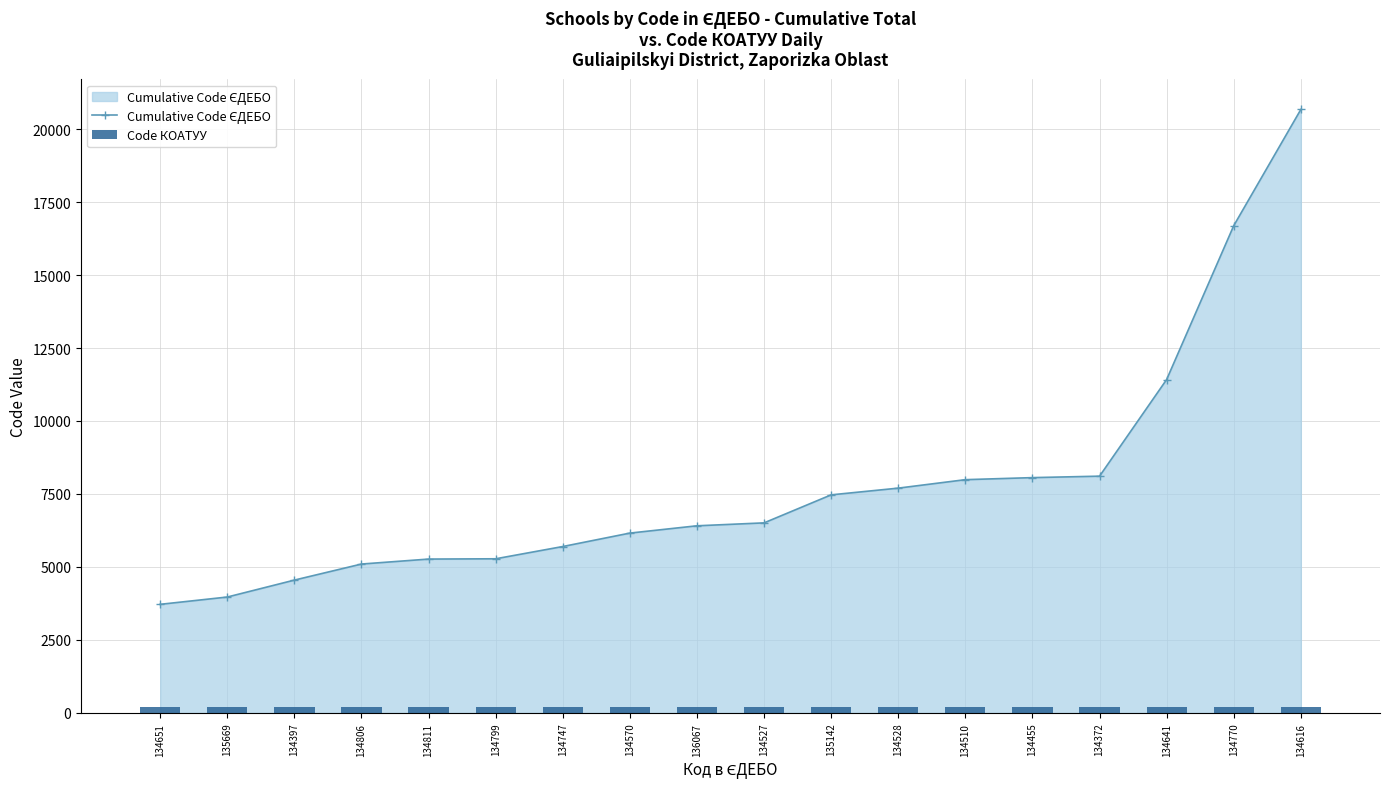

What is the greatest value displayed?

20670.0